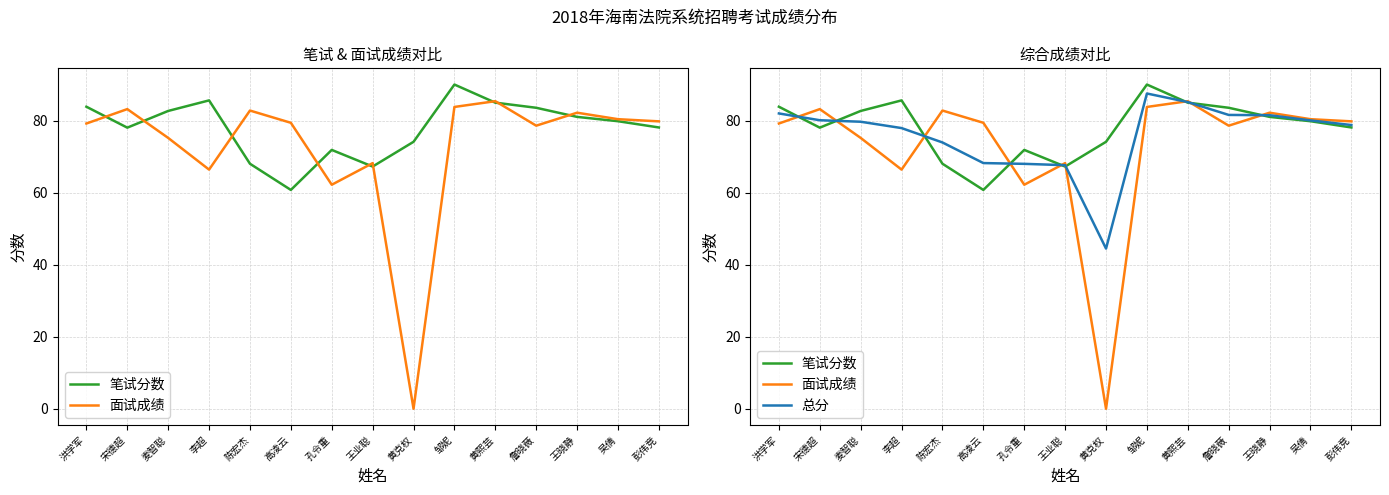

Is the value of 总分 at 麦智聪 greater than the value of 笔试分数 at 吴倩?

No